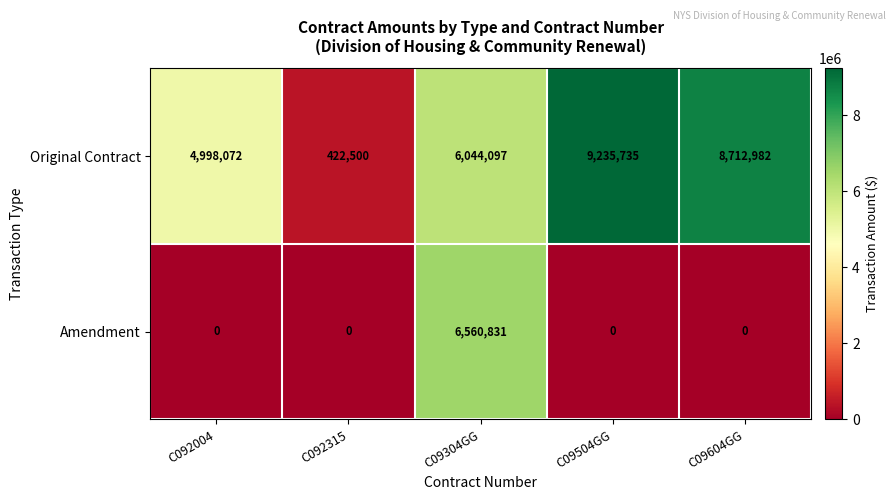

Which series changed the most between C092004 and C09304GG?

Amendment